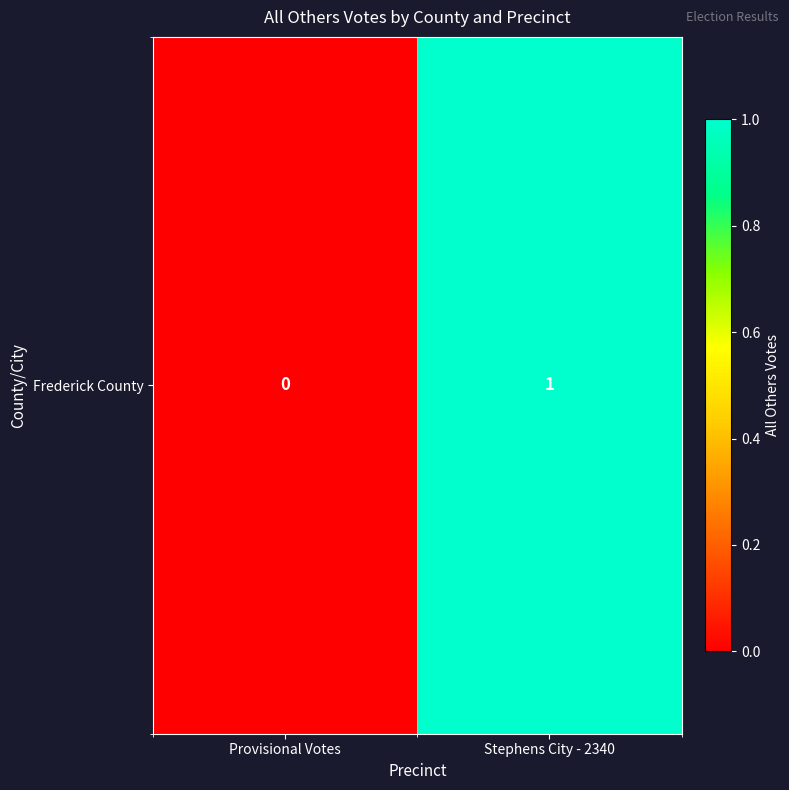

Which category has the lowest value across all series?

Provisional Votes